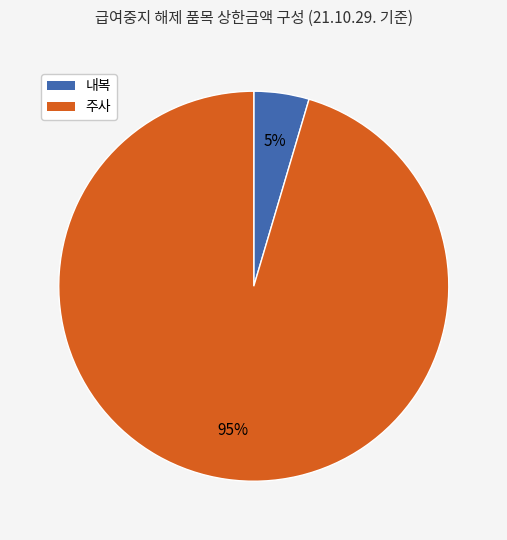

To the nearest percent, what is the average slice percentage?

50%